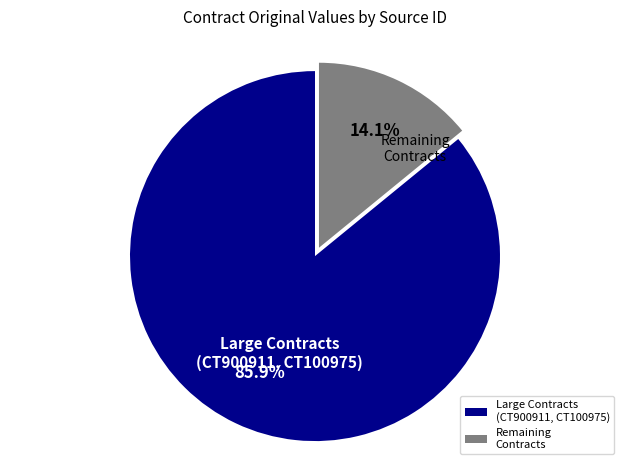

How many slices are in this pie chart?

2